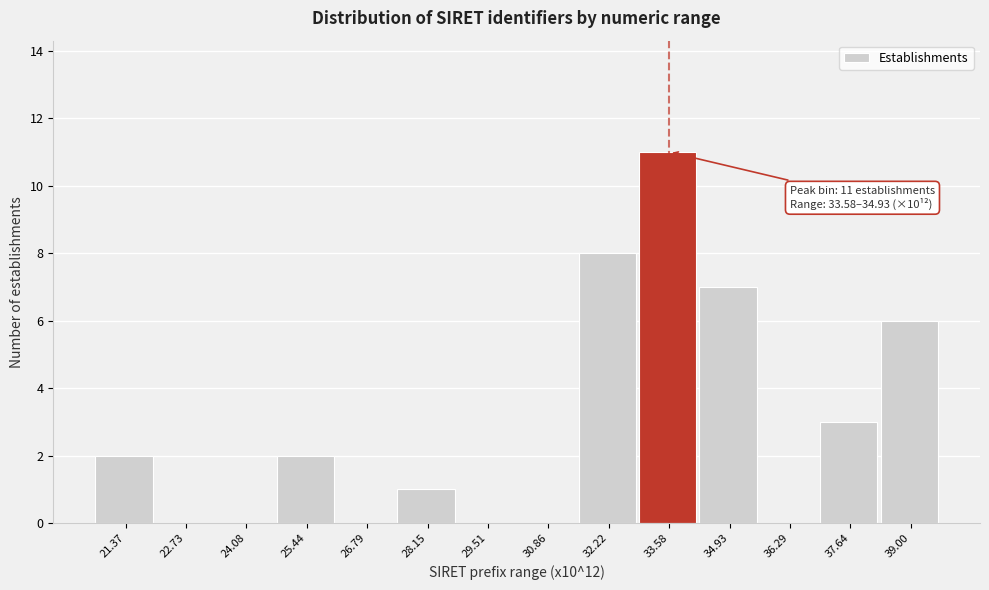

Reading right to left, extract all data points from this chart.

39.00=6	37.64=3	36.29=0	34.93=7	33.58=11	32.22=8	30.86=0	29.51=0	28.15=1	26.79=0	25.44=2	24.08=0	22.73=0	21.37=2